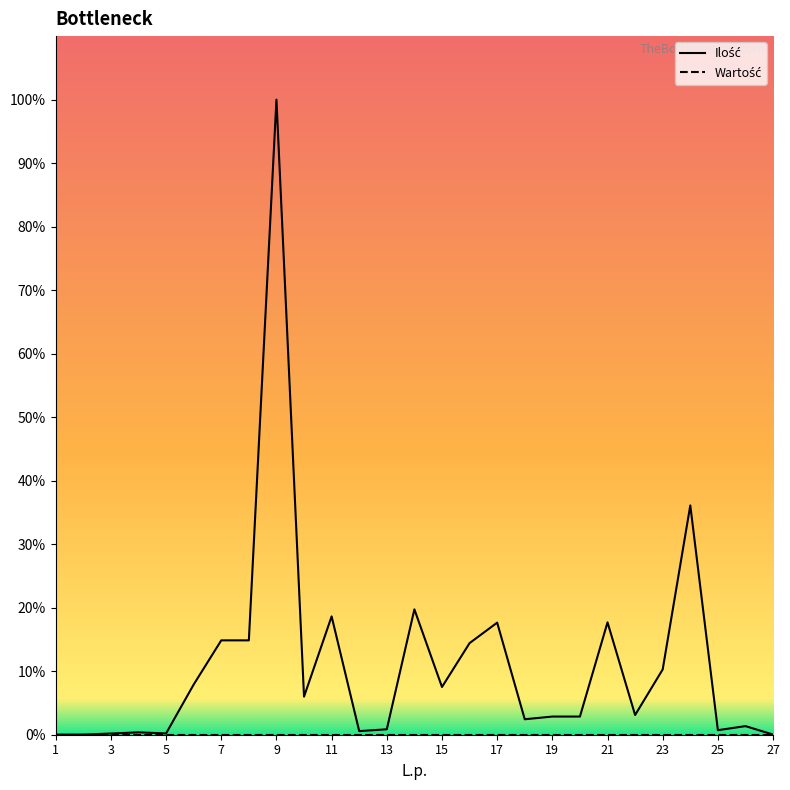

Is it true that the value at 5 is 26.0?

True